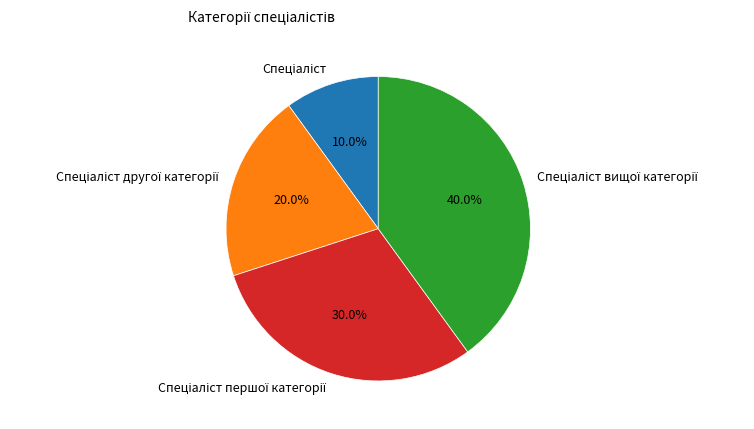

Does any single category account for the majority?

No